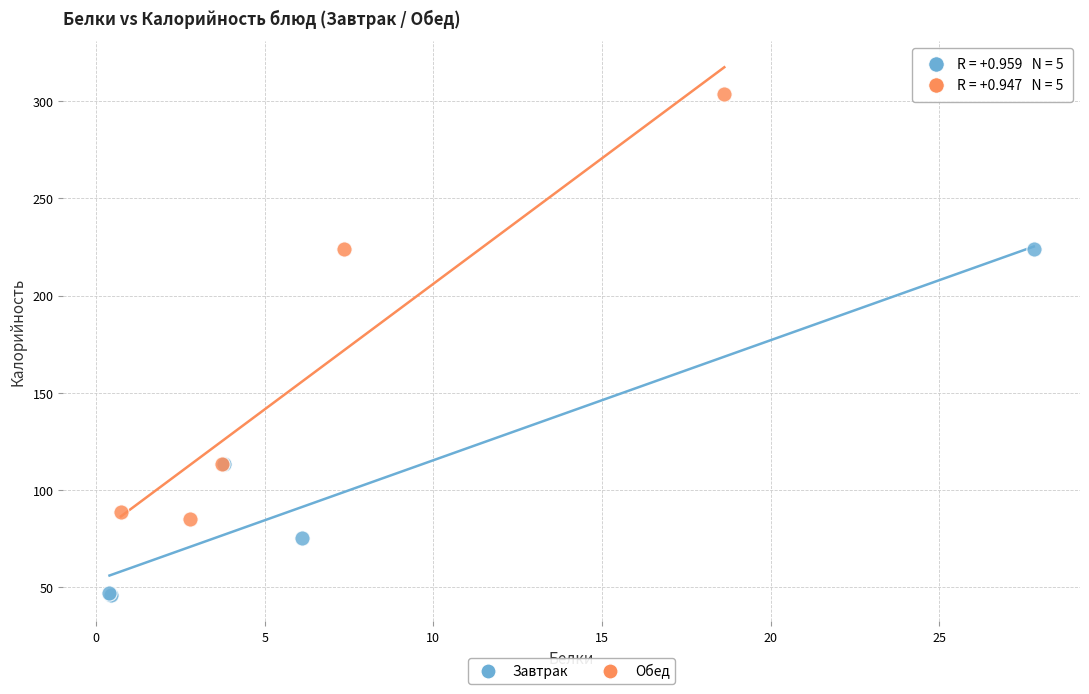

Which series contains the lowest Y value?

Завтрак